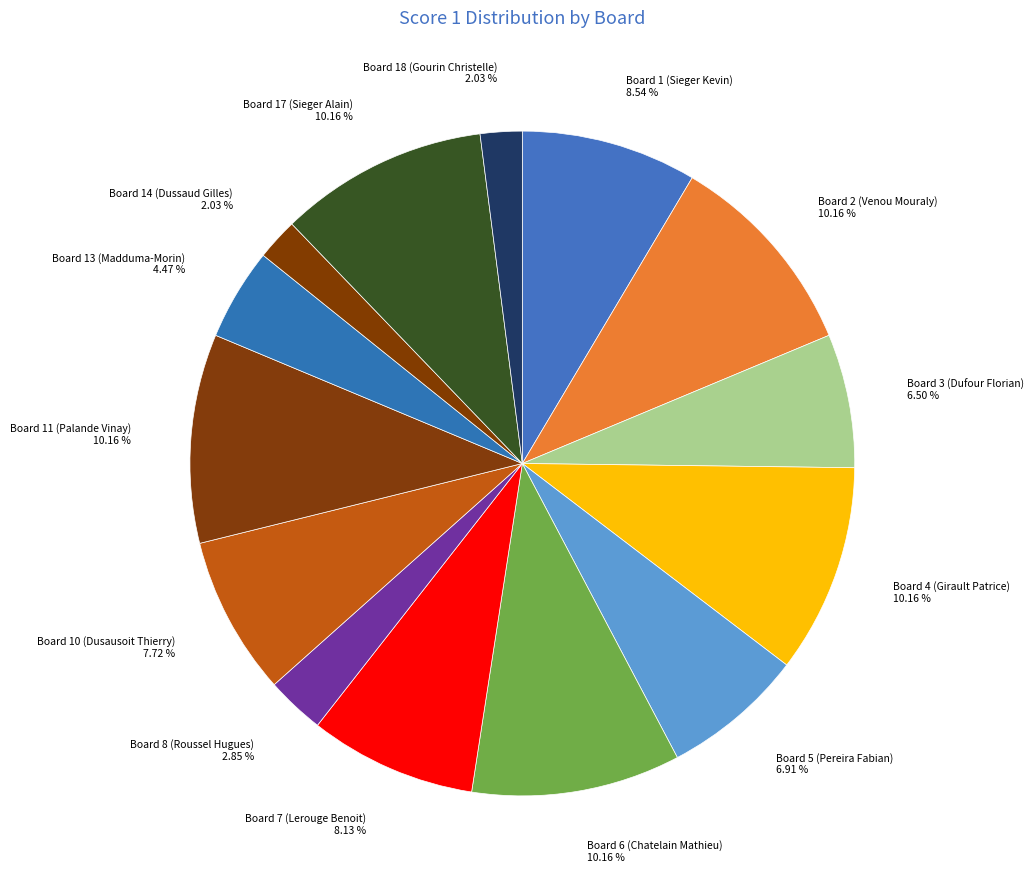

Between Board 14 (Dussaud Gilles) 2.03 % and Board 8 (Roussel Hugues) 2.85 %, which is larger?

Board 8 (Roussel Hugues) 2.85 %